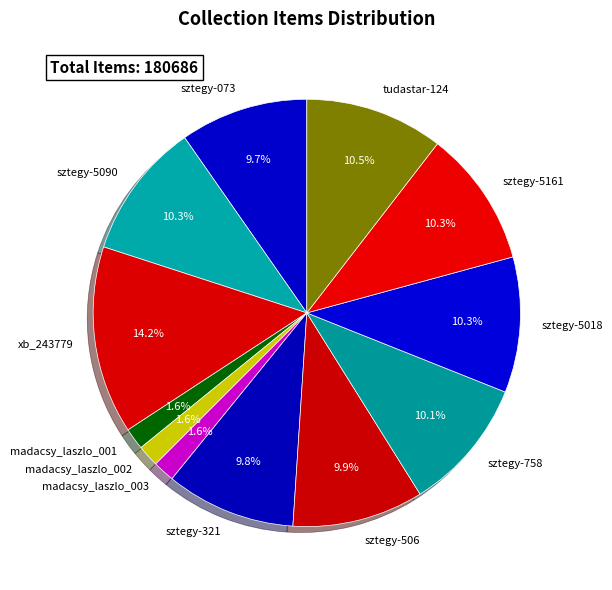

To the nearest percent, what portion does sztegy-506 represent?

10%